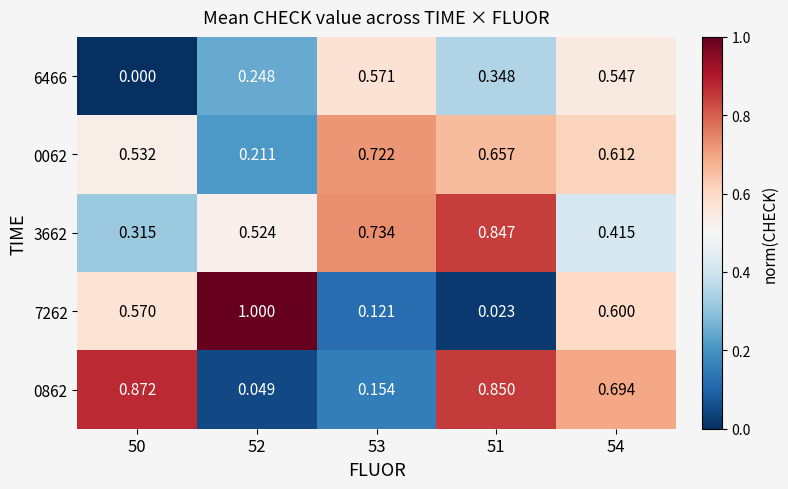

Rank the series at 54 from highest to lowest value.

0862, 0062, 7262, 6466, 3662